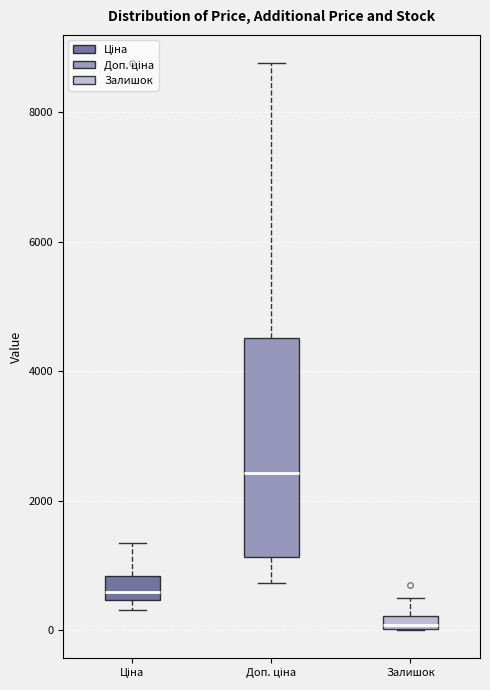

Which box is the tallest, from its lower edge to its upper edge?

Доп. ціна